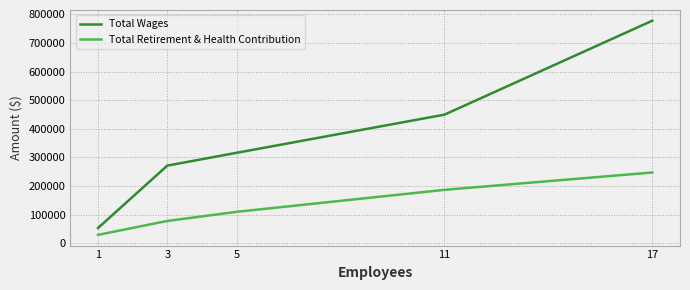

Rank the categories by Total Wages value from lowest to highest.

1, 3, 5, 11, 17